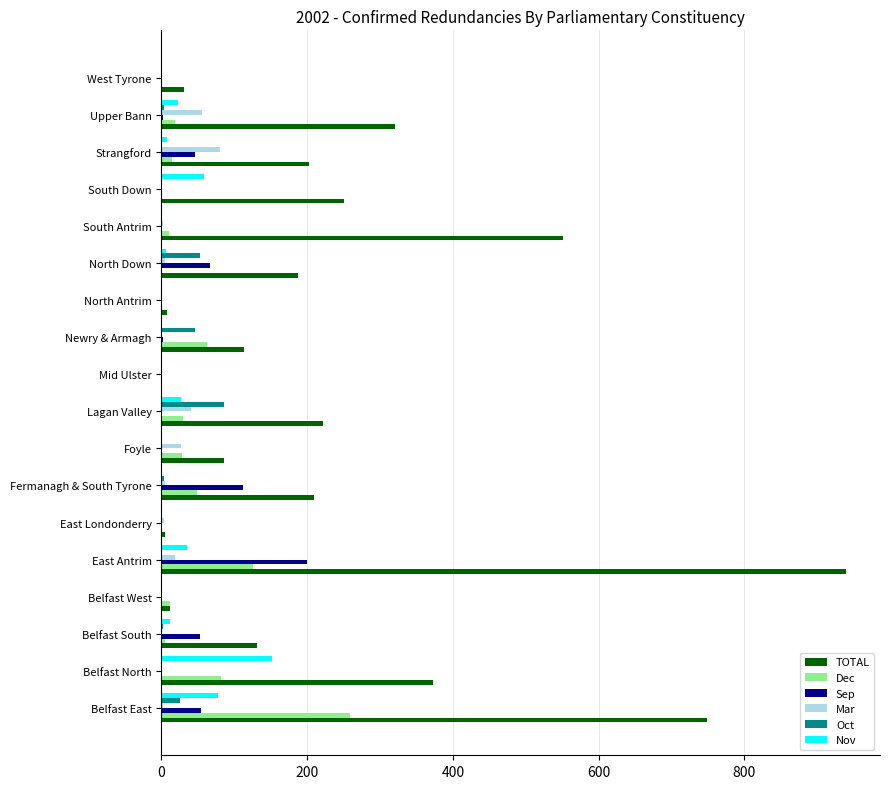

What is the sum of all Sep values?

536